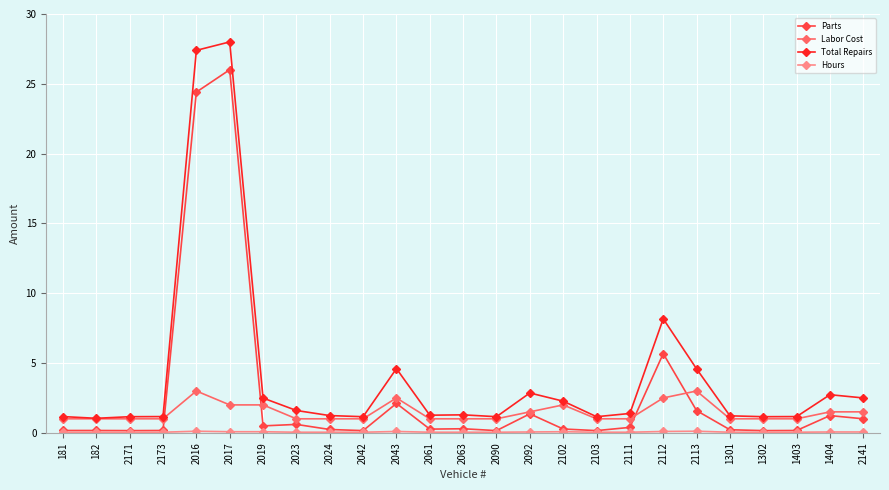

Between 2017 and 2092, which series saw the biggest shift?

Total Repairs